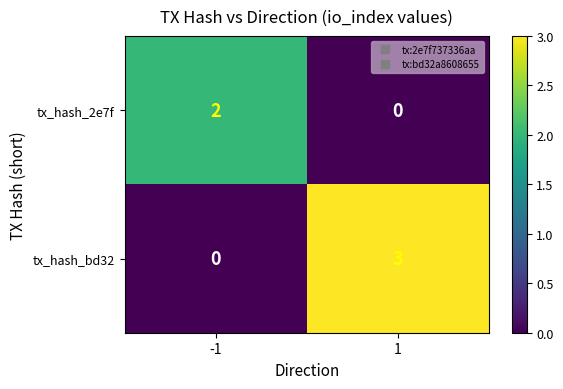

List the labels in order of tx_hash_2e7f value, smallest first.

1, -1